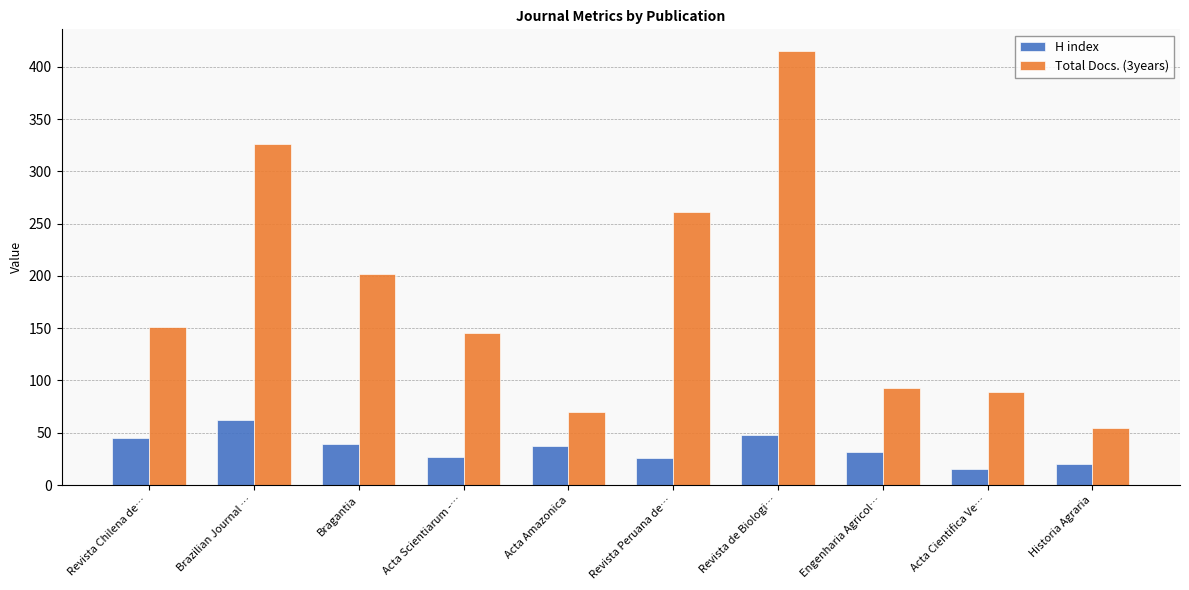

What is the difference between the maximum and minimum values in the H index series?

47